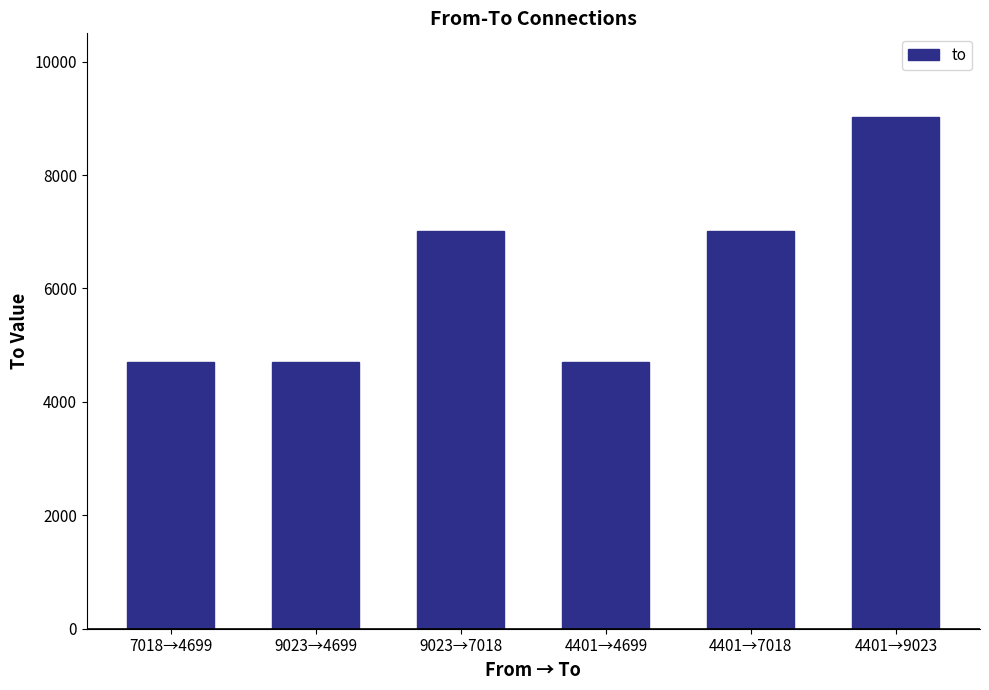

What is the difference between the maximum and minimum values?

4324